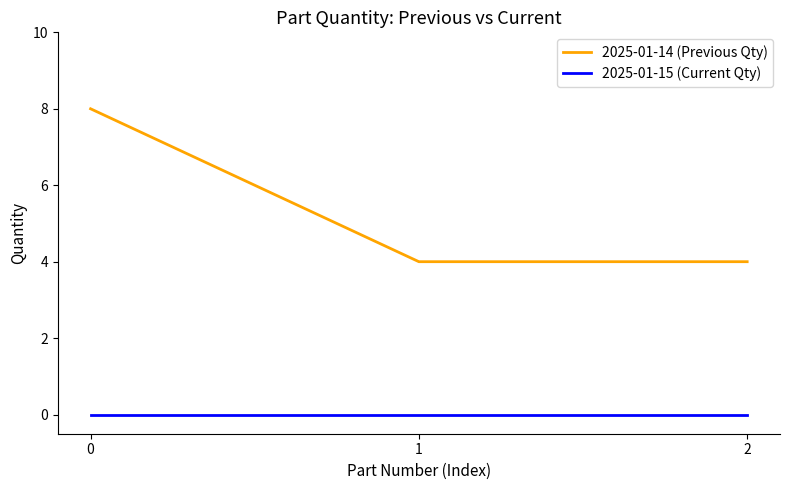

Which series has the largest total across all categories?

2025-01-14 (Previous Qty)